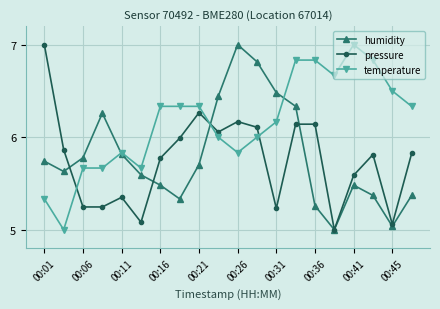

In humidity, how many points are higher than both neighbors (excluding endpoints)?

3